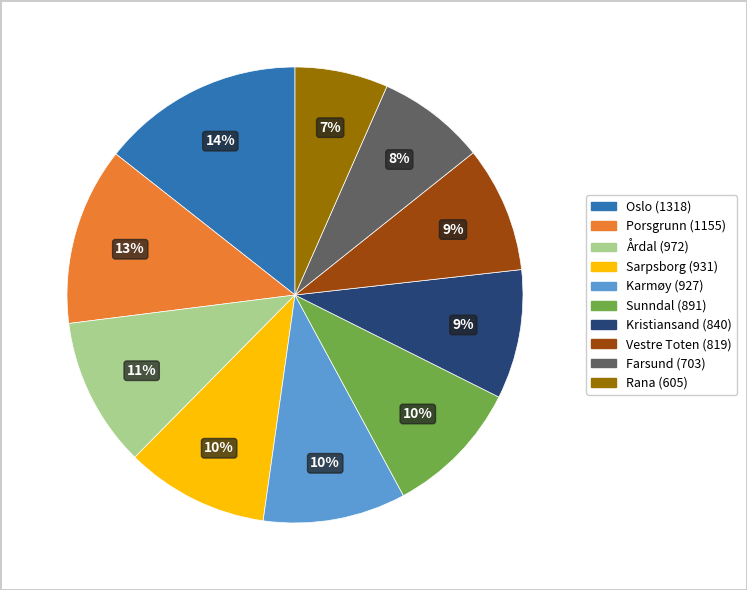

How many segments does this pie chart have?

10